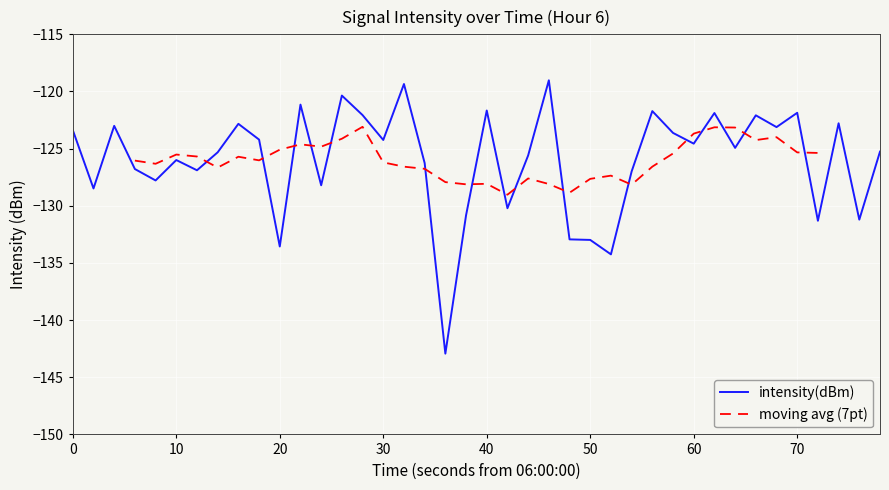

What is the maximum value for intensity(dBm)?

-119.0